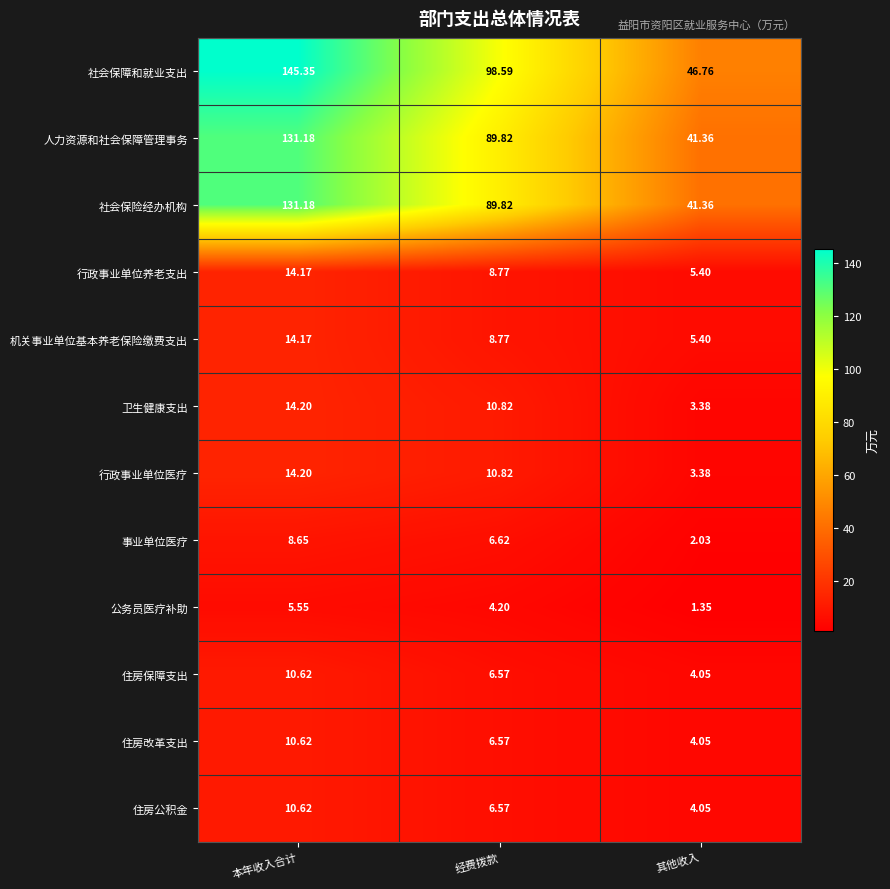

Which series has the largest total across all categories?

社会保障和就业支出